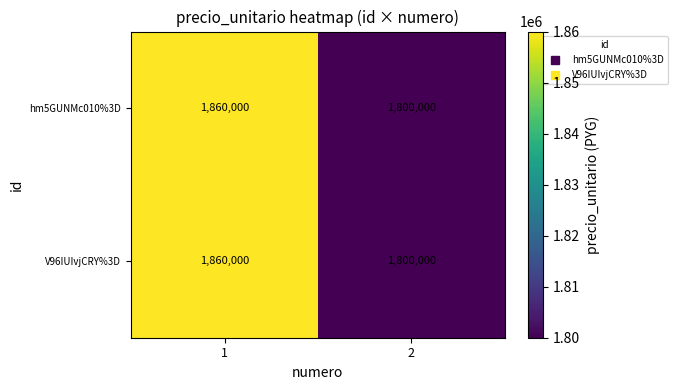

What is the greatest value displayed?

1860000